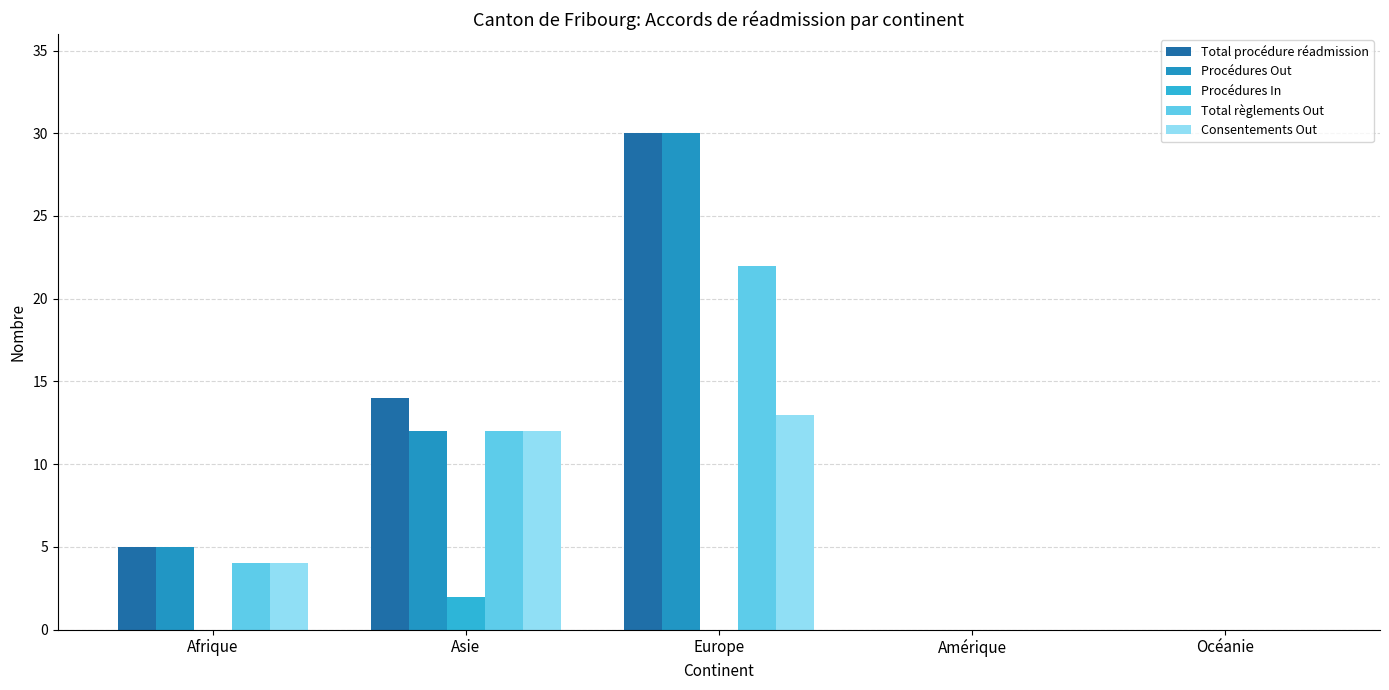

Are the bars horizontal?

No